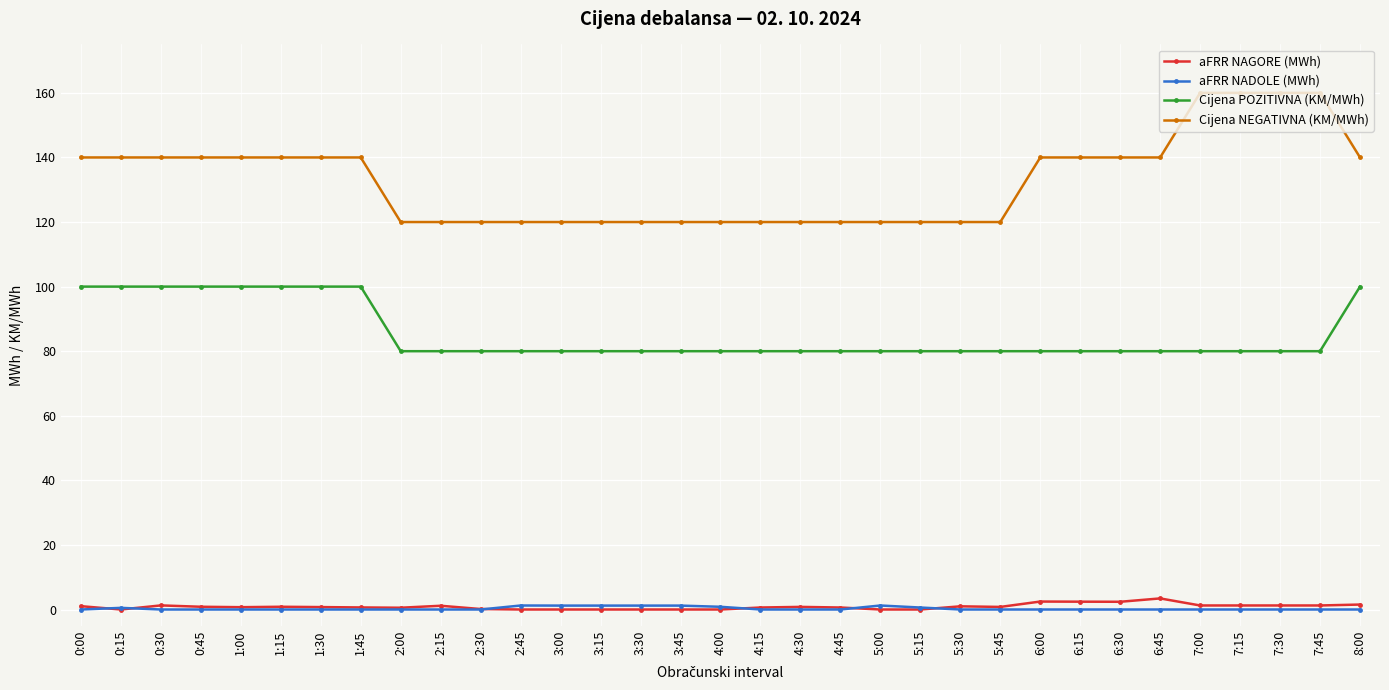

What is the maximum value shown in the chart?

160.0